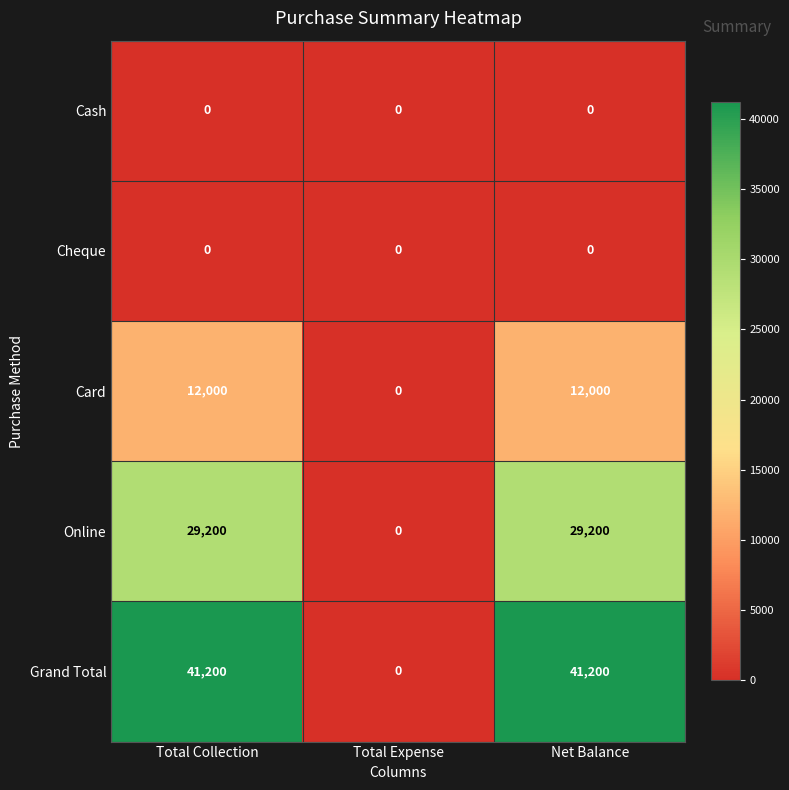

Which category has the lowest value in the Online series?

Total Expense